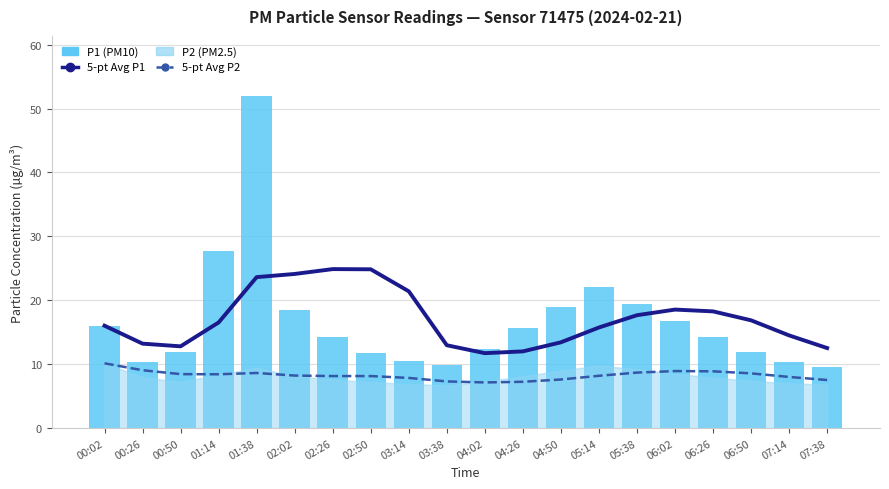

Reading left to right, transcribe all the data shown in this chart.

5-pt Avg P1: 00:02=16.0	00:26=13.2	00:50=12.8	01:14=16.5	01:38=23.6	02:02=24.1	02:26=24.9	02:50=24.8	03:14=21.4	03:38=13.0	04:02=11.7	04:26=12.0	04:50=13.4	05:14=15.7	05:38=17.7	06:02=18.5	06:26=18.3	06:50=16.9	07:14=14.5	07:38=12.5
5-pt Avg P2: 00:02=10.1	00:26=9.1	00:50=8.4	01:14=8.4	01:38=8.6	02:02=8.2	02:26=8.1	02:50=8.1	03:14=7.8	03:38=7.3	04:02=7.1	04:26=7.2	04:50=7.6	05:14=8.2	05:38=8.7	06:02=8.9	06:26=8.9	06:50=8.6	07:14=8.0	07:38=7.5
P1 (PM10): 00:02=16.0	00:26=10.4	00:50=11.9	01:14=27.7	01:38=52.0	02:02=18.5	02:26=14.2	02:50=11.8	03:14=10.5	03:38=9.8	04:02=12.3	04:26=15.6	04:50=18.9	05:14=22.1	05:38=19.4	06:02=16.7	06:26=14.2	06:50=11.9	07:14=10.3	07:38=9.5